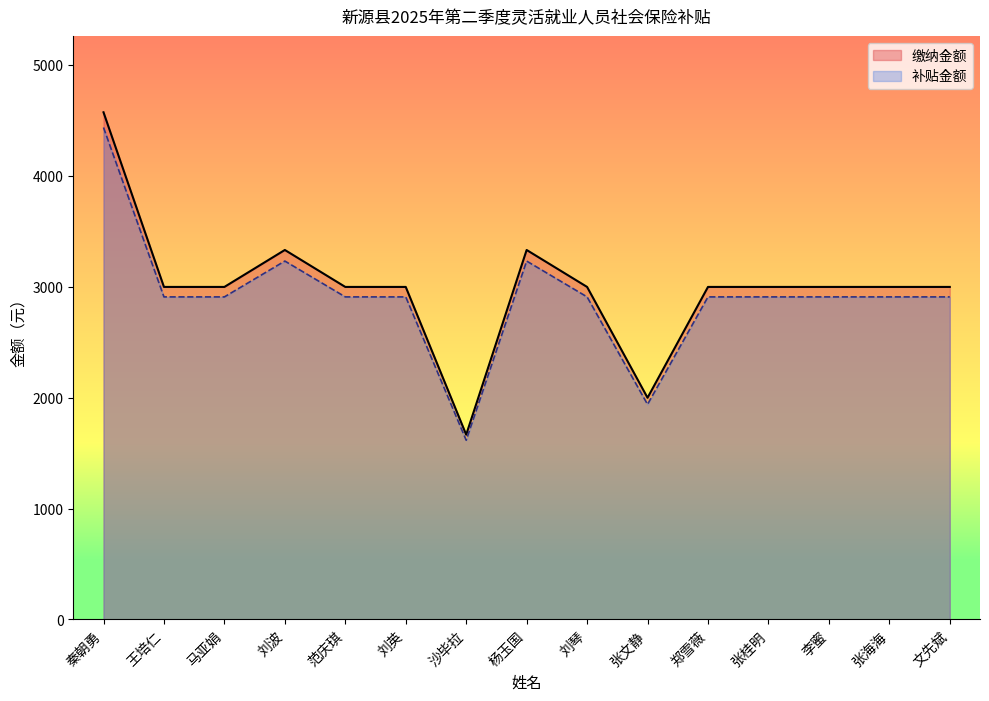

What is the label of the 4th point from the right?

张桂明